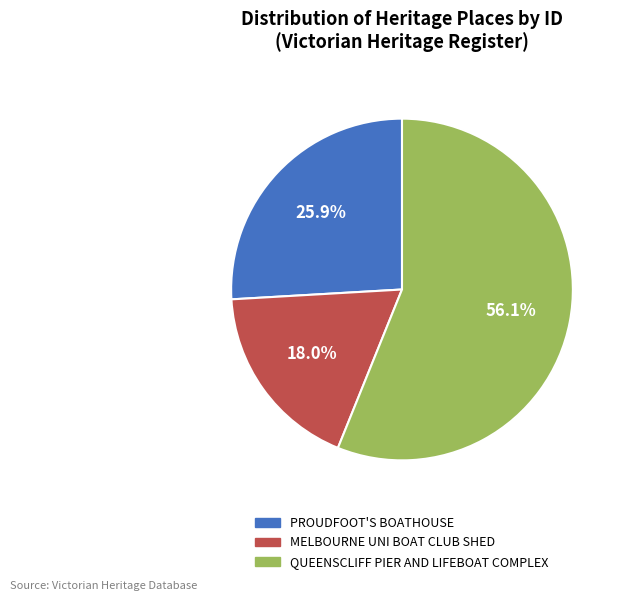

Count the number of slices in the pie.

3